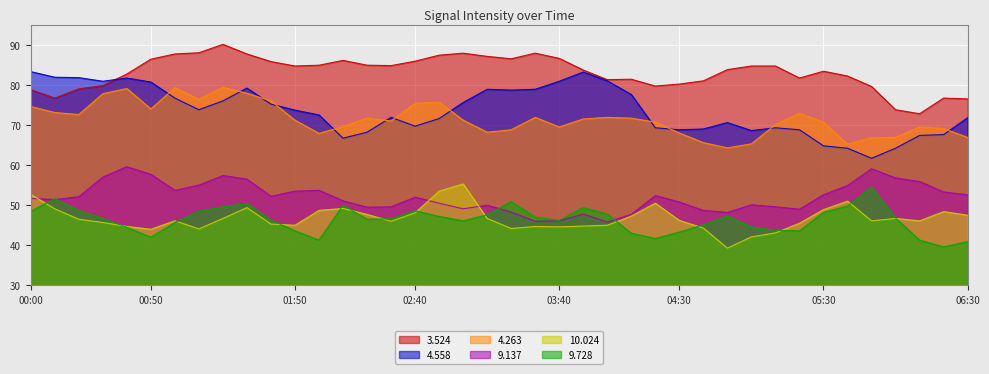

What is the sum of all 3.524 values?

3324.6